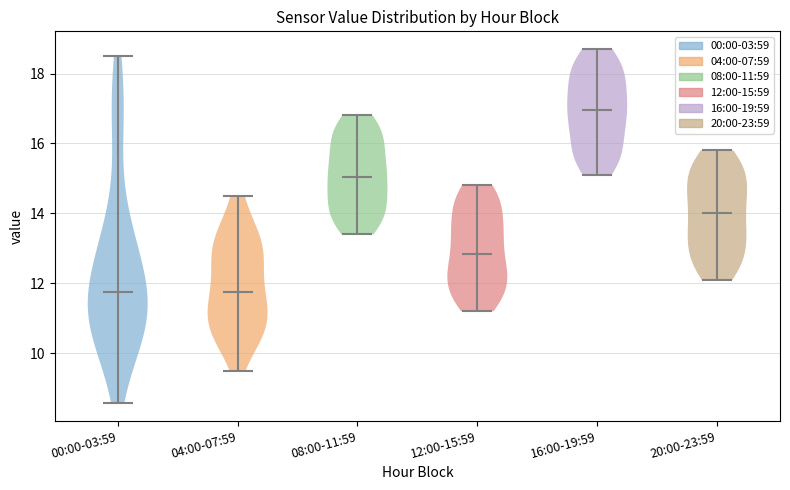

What is the highest point the violin for 00:00-03:59 reaches on the y-axis? The values are not printed on the chart, so give them approximately, as read against the axis.

18.6